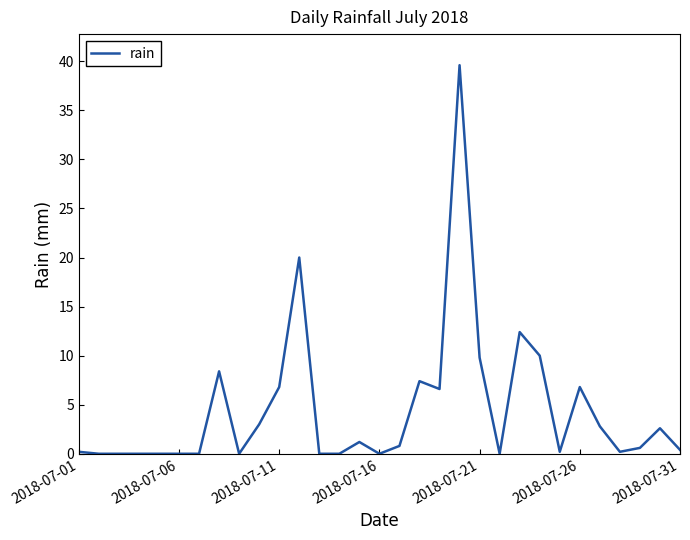

What is the greatest value displayed?

39.6